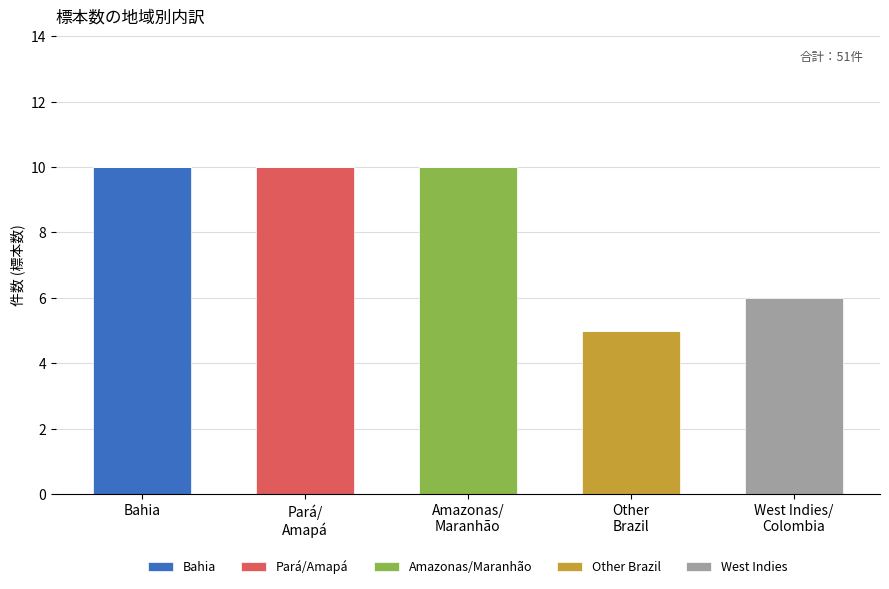

What are all the series names shown in the legend?

Bahia, Pará/Amapá, Amazonas/Maranhão, Other Brazil, West Indies